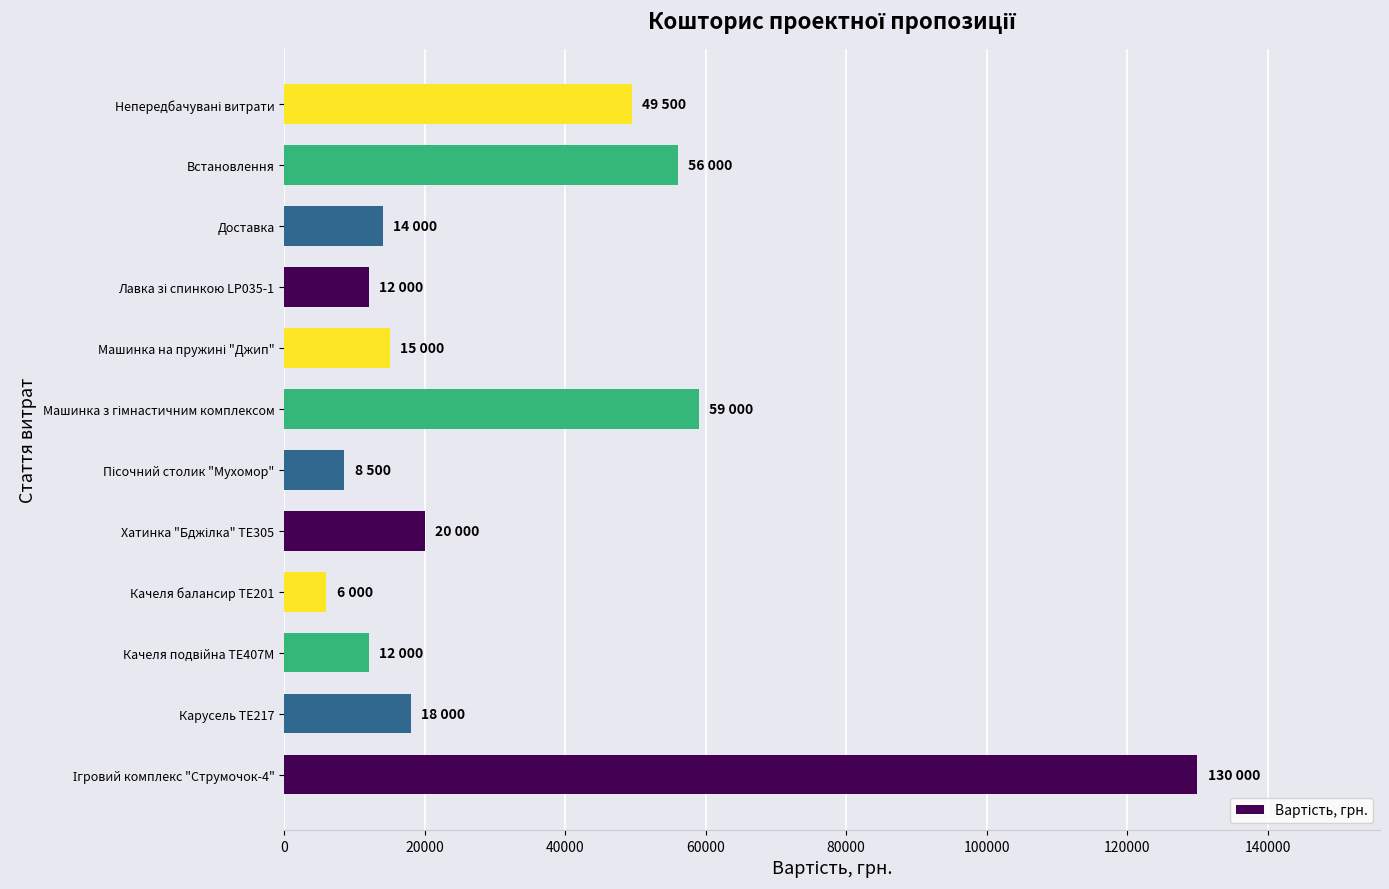

Reading bottom to top, list all the values displayed in this chart.

130000	18000	12000	6000	20000	8500	59000	15000	12000	14000	56000	49500